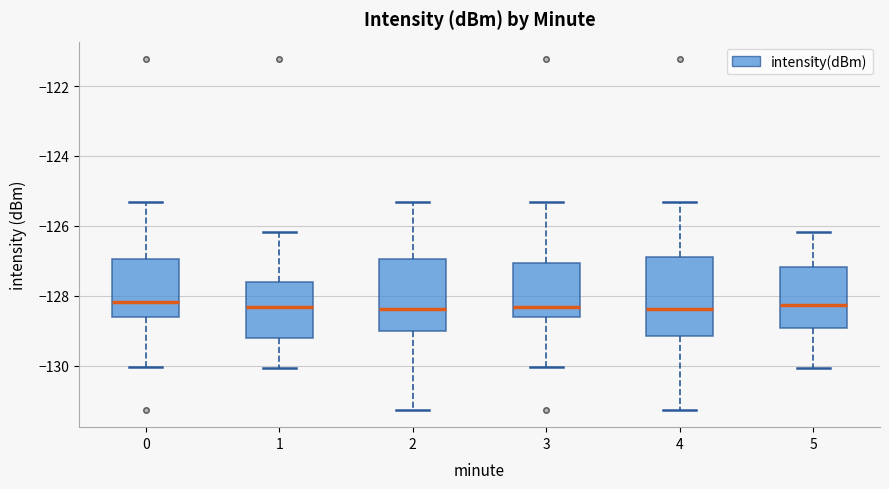

Reading left to right, read every box against the y-axis: the position of its median line, the range the box covers, and the ends of its whiskers. The values are not printed on the chart, so give them approximately, as read against the axis.

0: median -128.2, box -128.6 to -127.0, whiskers -130.0 to -125.4
1: median -128.4, box -129.2 to -127.6, whiskers -130.0 to -126.2
2: median -128.4, box -129.0 to -127.0, whiskers -131.2 to -125.4
3: median -128.4, box -128.6 to -127.0, whiskers -130.0 to -125.4
4: median -128.4, box -129.2 to -127.0, whiskers -131.2 to -125.4
5: median -128.2, box -129.0 to -127.2, whiskers -130.0 to -126.2